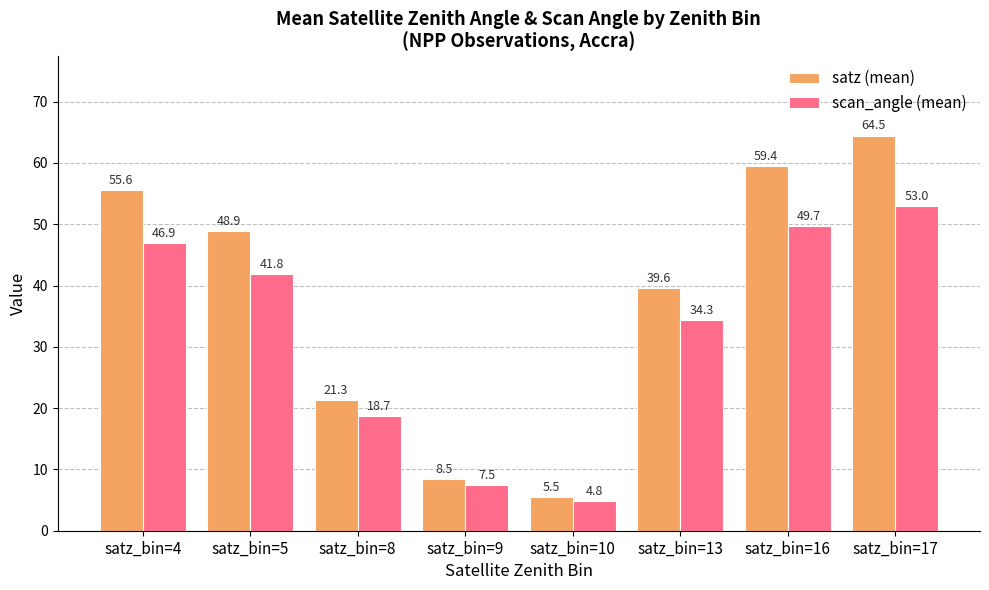

What is the difference between the maximum and minimum values in the scan_angle (mean) series?

48.2